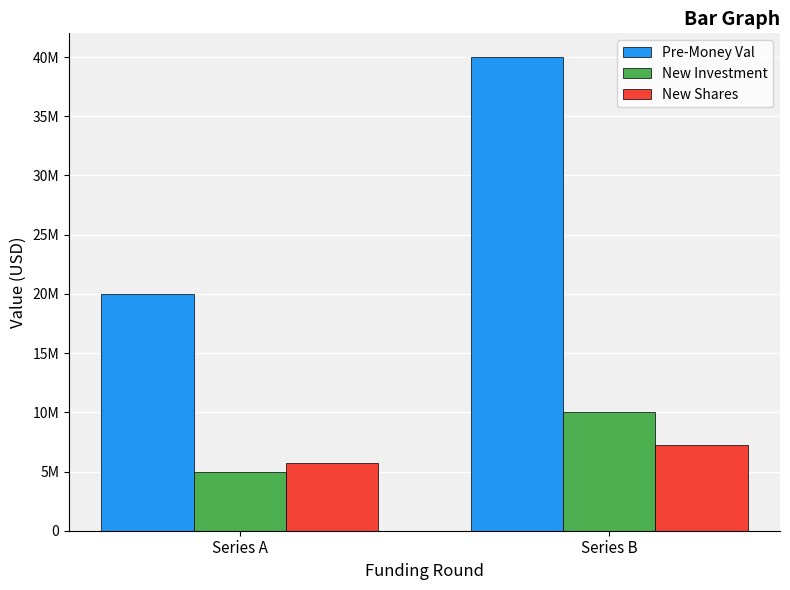

Which series has the largest total across all categories?

Pre-Money Val